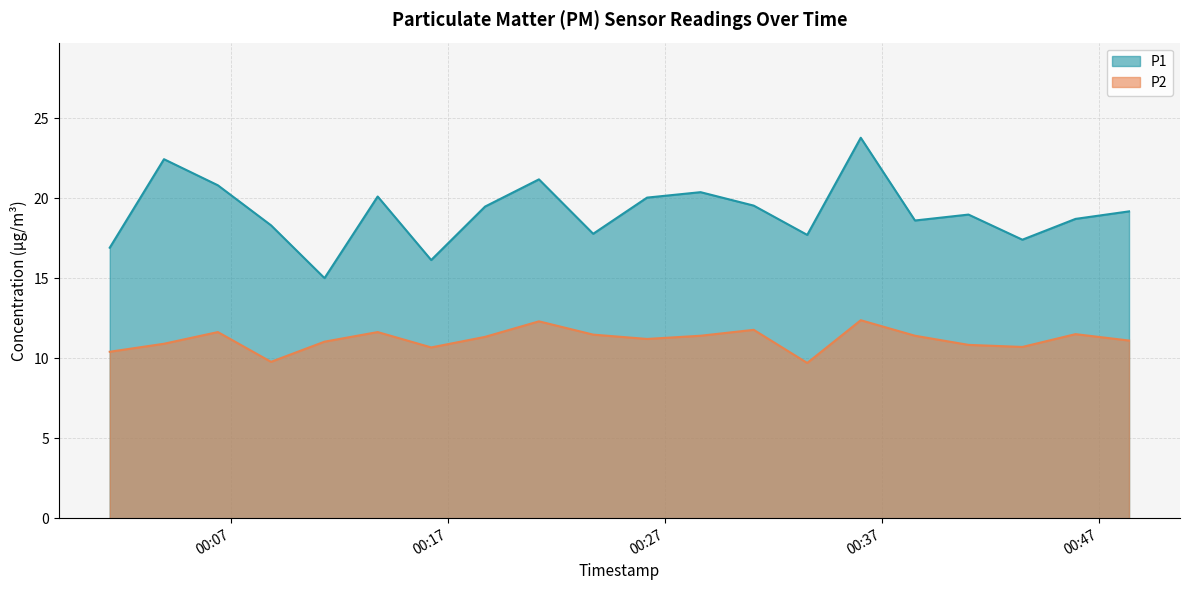

Which series has the largest range (max minus min)?

P1